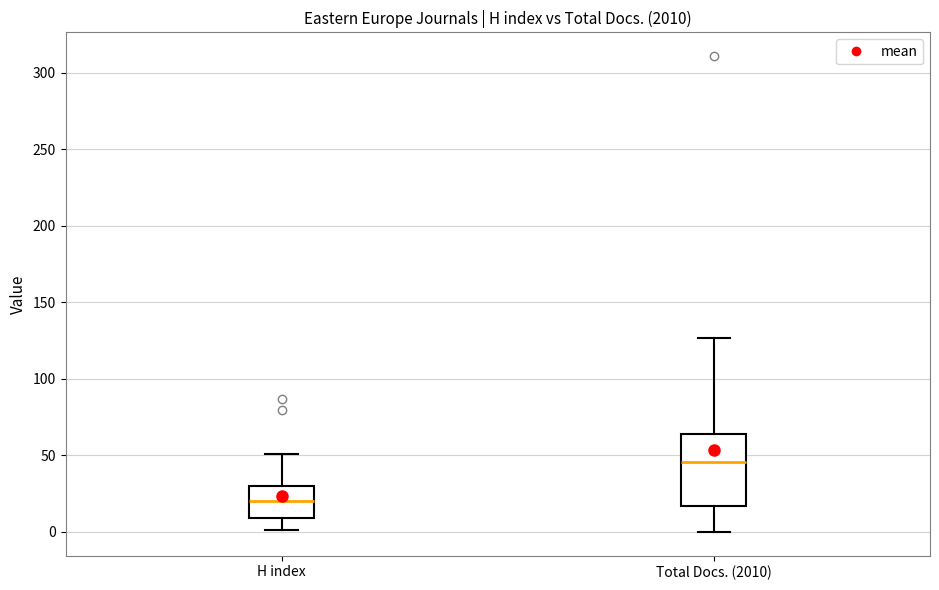

Reading left to right, read every box against the y-axis: the position of its median line, the range the box covers, and the ends of its whiskers. The values are not printed on the chart, so give them approximately, as read against the axis.

H index: median 20, box 10 to 30, whiskers 0 to 50
Total Docs. (2010): median 45, box 15 to 65, whiskers 0 to 125